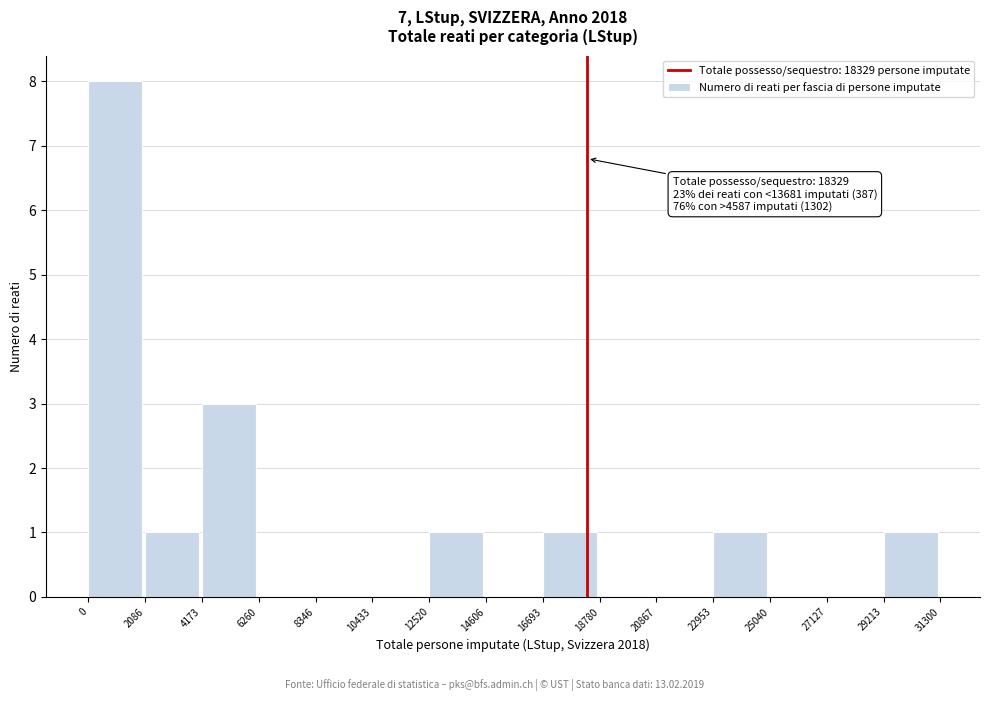

Which range on the x-axis has the tallest bar?

0 to 2086